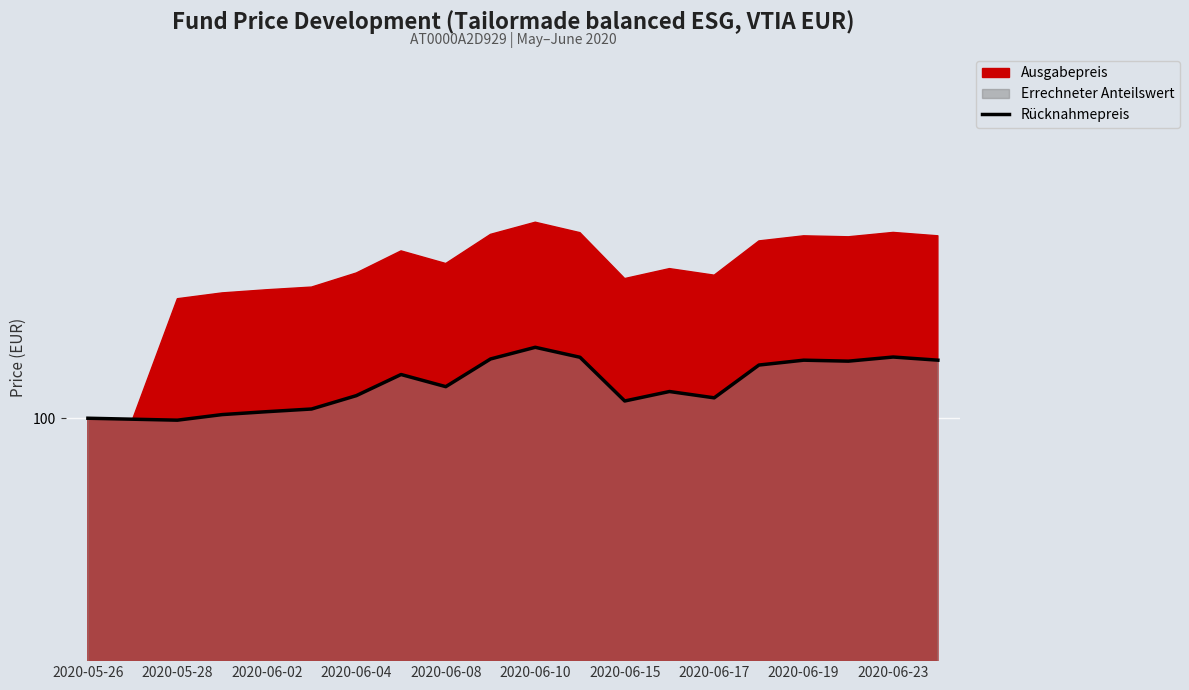

What is the maximum value shown in the chart?

102.9